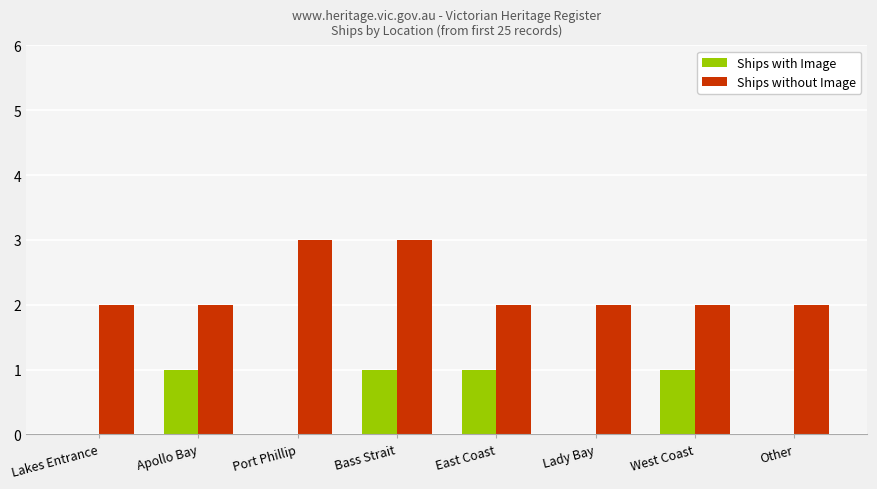

What are all the series names shown in the legend?

Ships with Image, Ships without Image